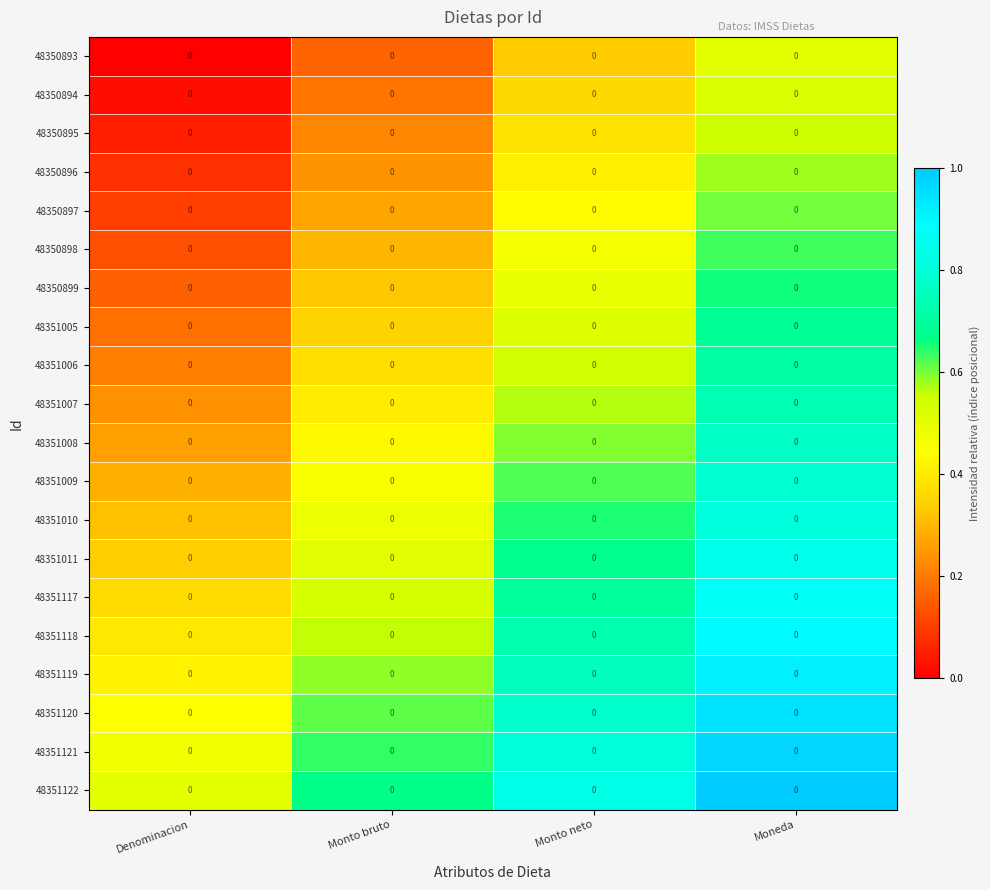

Reading left to right, extract all data points from this chart.

48350893: Denominacion=0.0	Monto bruto=0.0	Monto neto=0.0	Moneda=0.0
48350894: Denominacion=0.0	Monto bruto=0.0	Monto neto=0.0	Moneda=0.0
48350895: Denominacion=0.0	Monto bruto=0.0	Monto neto=0.0	Moneda=0.0
48350896: Denominacion=0.0	Monto bruto=0.0	Monto neto=0.0	Moneda=0.0
48350897: Denominacion=0.0	Monto bruto=0.0	Monto neto=0.0	Moneda=0.0
48350898: Denominacion=0.0	Monto bruto=0.0	Monto neto=0.0	Moneda=0.0
48350899: Denominacion=0.0	Monto bruto=0.0	Monto neto=0.0	Moneda=0.0
48351005: Denominacion=0.0	Monto bruto=0.0	Monto neto=0.0	Moneda=0.0
48351006: Denominacion=0.0	Monto bruto=0.0	Monto neto=0.0	Moneda=0.0
48351007: Denominacion=0.0	Monto bruto=0.0	Monto neto=0.0	Moneda=0.0
48351008: Denominacion=0.0	Monto bruto=0.0	Monto neto=0.0	Moneda=0.0
48351009: Denominacion=0.0	Monto bruto=0.0	Monto neto=0.0	Moneda=0.0
48351010: Denominacion=0.0	Monto bruto=0.0	Monto neto=0.0	Moneda=0.0
48351011: Denominacion=0.0	Monto bruto=0.0	Monto neto=0.0	Moneda=0.0
48351117: Denominacion=0.0	Monto bruto=0.0	Monto neto=0.0	Moneda=0.0
48351118: Denominacion=0.0	Monto bruto=0.0	Monto neto=0.0	Moneda=0.0
48351119: Denominacion=0.0	Monto bruto=0.0	Monto neto=0.0	Moneda=0.0
48351120: Denominacion=0.0	Monto bruto=0.0	Monto neto=0.0	Moneda=0.0
48351121: Denominacion=0.0	Monto bruto=0.0	Monto neto=0.0	Moneda=0.0
48351122: Denominacion=0.0	Monto bruto=0.0	Monto neto=0.0	Moneda=0.0